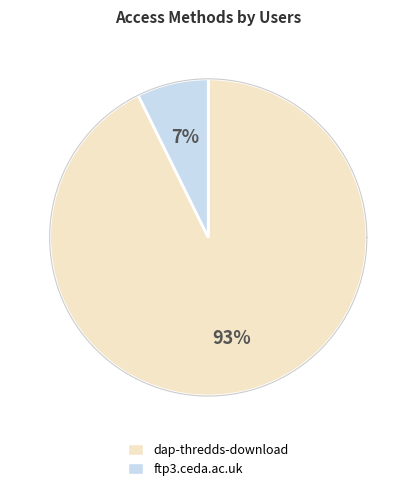

To the nearest percent, what is the combined percentage of dap-thredds-download and ftp3.ceda.ac.uk?

100%